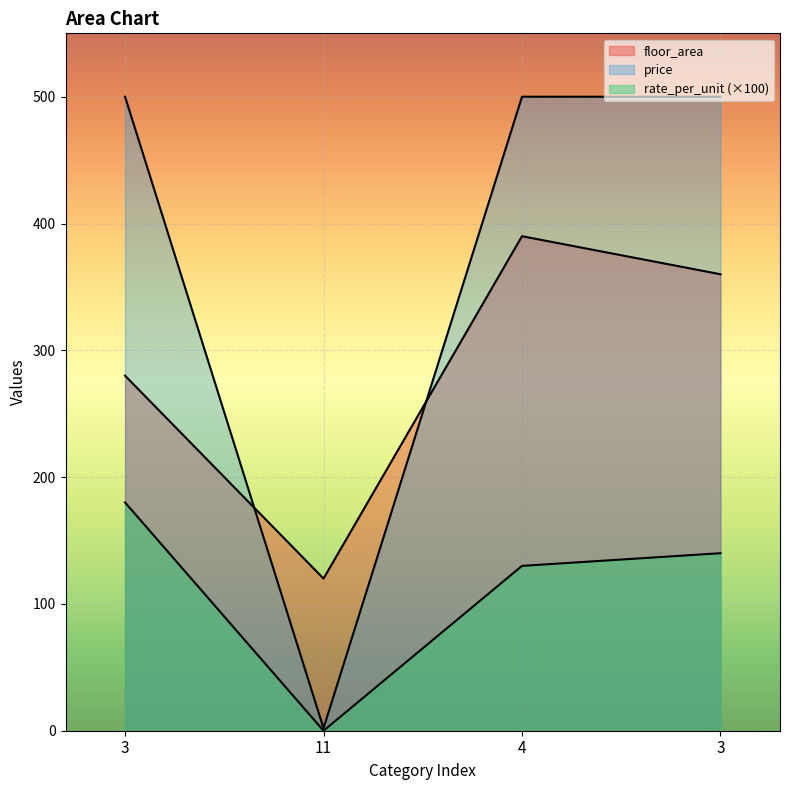

True or false: rate_per_unit and floor_area cross at least once.

False